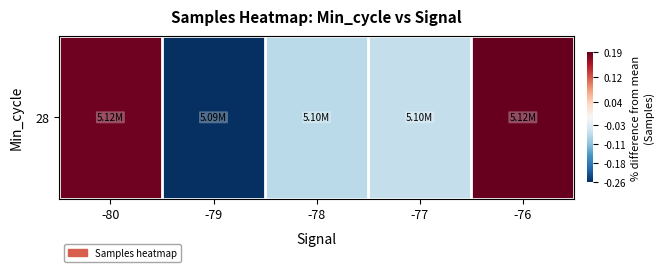

Which category has the highest value across all series?

-76